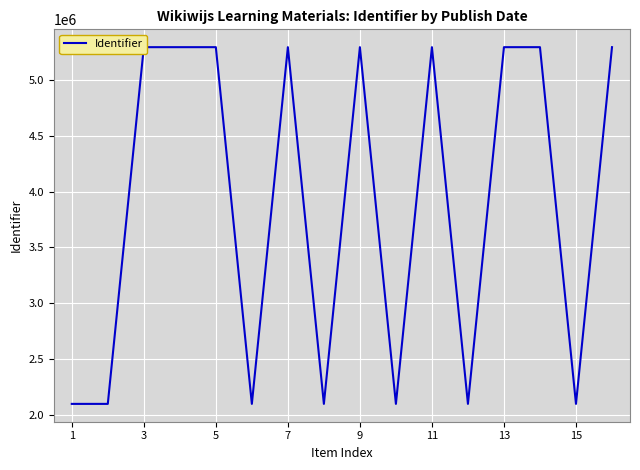

What is the smallest value displayed?

2096587